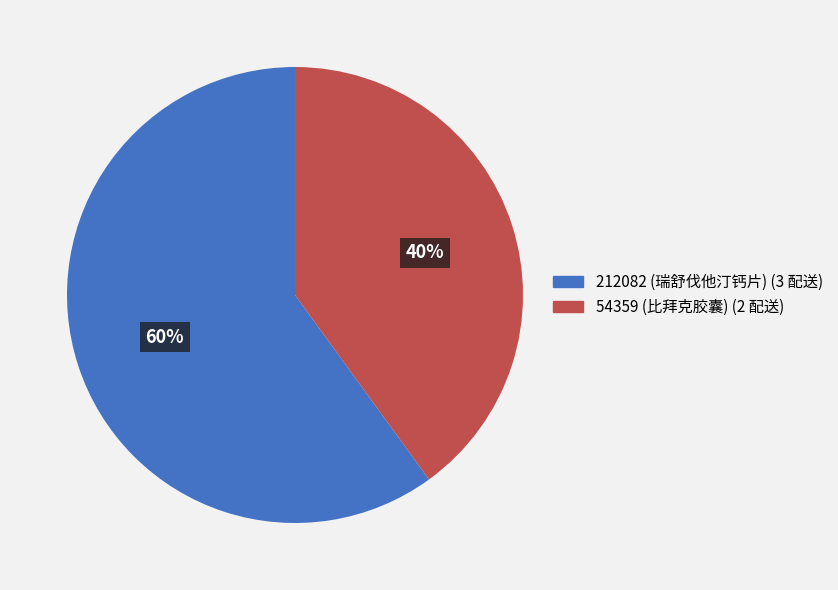

To the nearest percent, what percentage of the pie is 212082 (瑞舒伐他汀钙片)?

60%